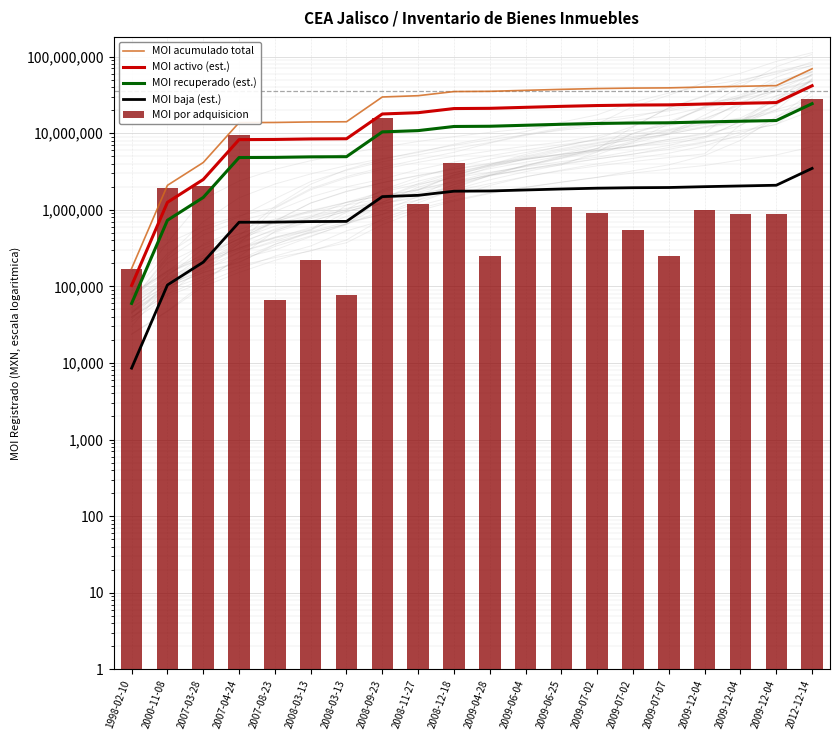

How many data points in MOI baja (est.) are less than 1760045?

10